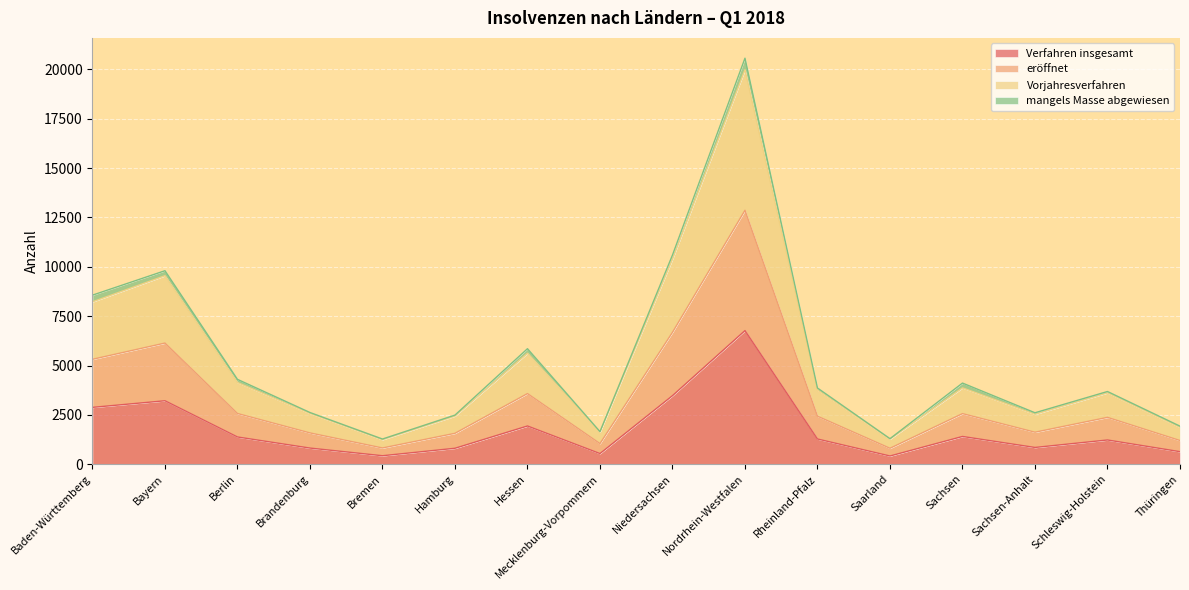

Does the chart display data point markers on the line(s)?

No